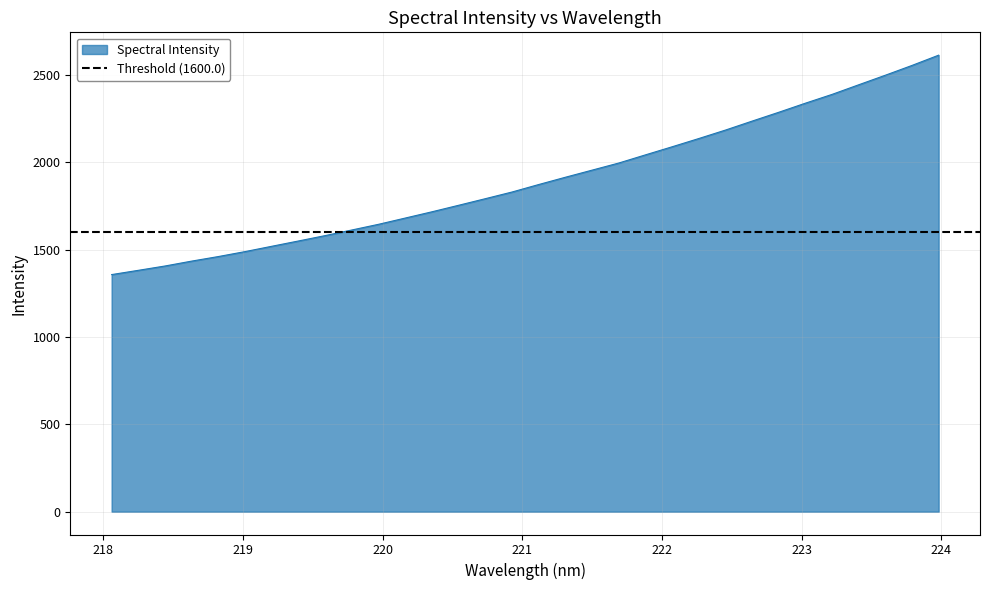

How many lines are shown in the chart?

1